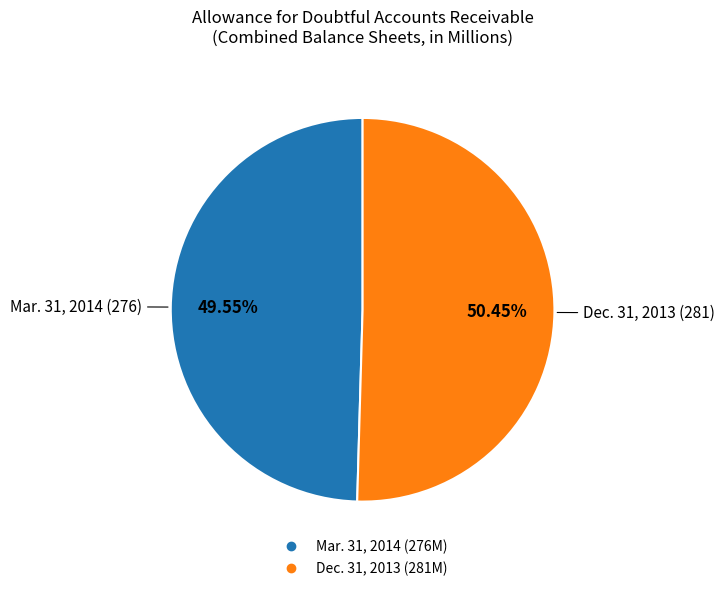

True or false: Dec. 31, 2013 accounts for 50% of the total.

True